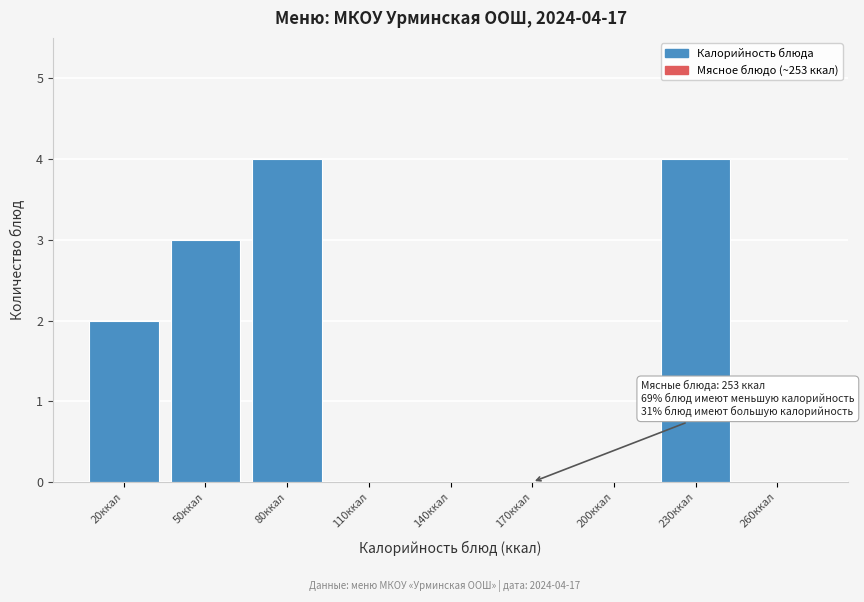

Reading right to left, extract all data points from this chart.

260ккал=0	230ккал=4	200ккал=0	170ккал=0	140ккал=0	110ккал=0	80ккал=4	50ккал=3	20ккал=2